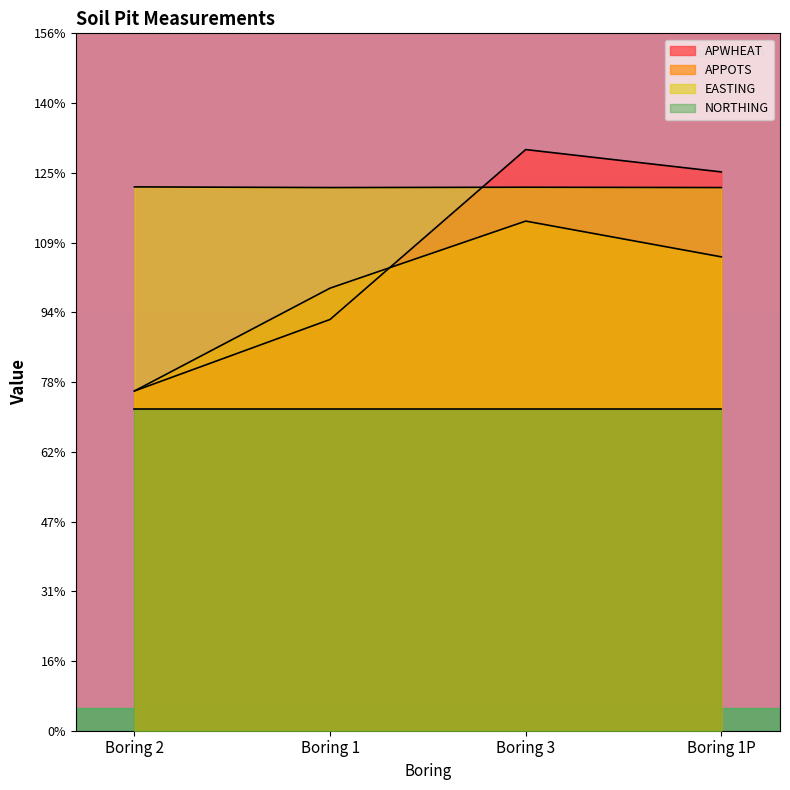

At which label is APPOTS closest to 95?

Boring 1